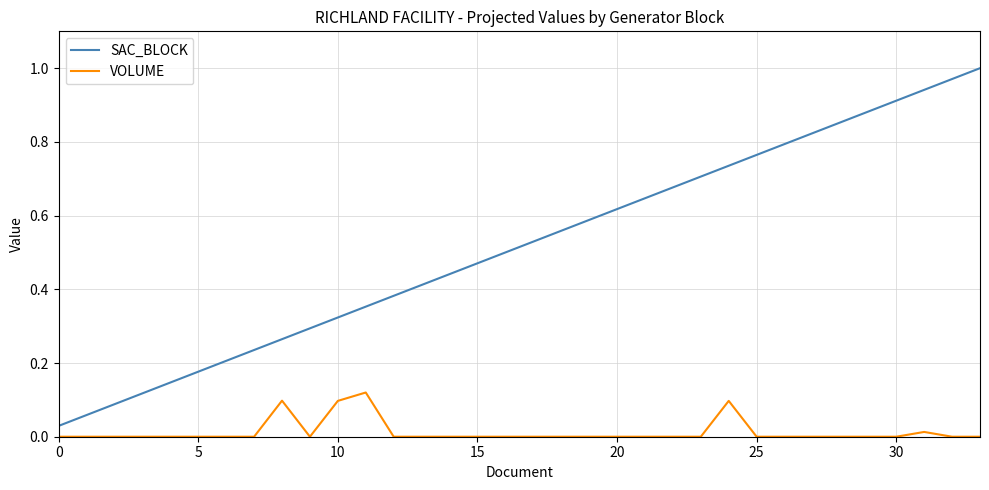

True or false: SAC_BLOCK has more than 0 points higher than both neighbors.

False